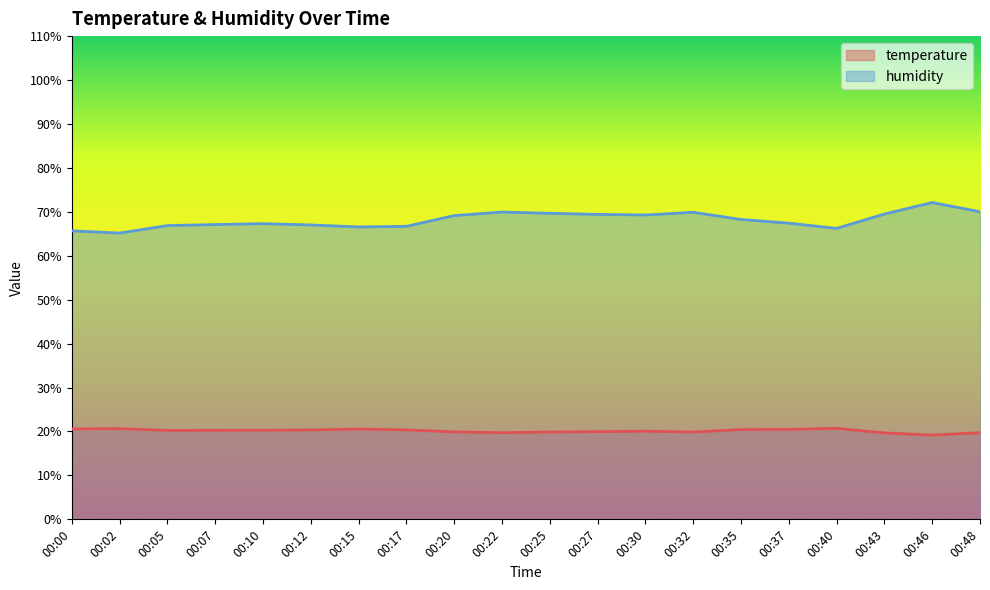

The value of temperature at 00:22 is 9.8. True or false?

False